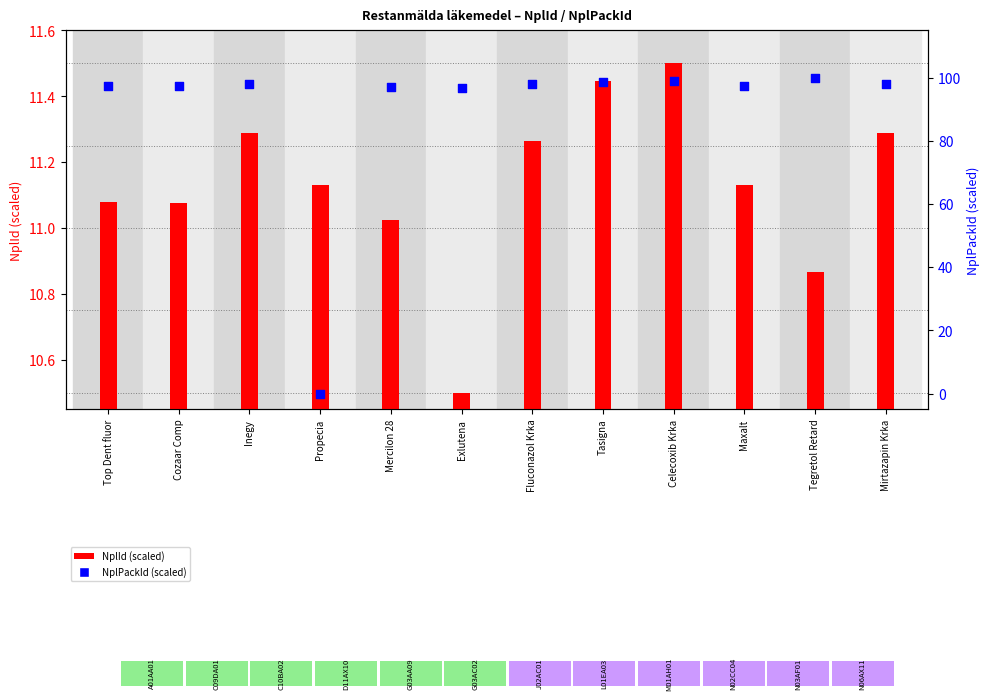

Is the value of NplId (scaled) at Inegy greater than the value of NplPackId (scaled) at Inegy?

No